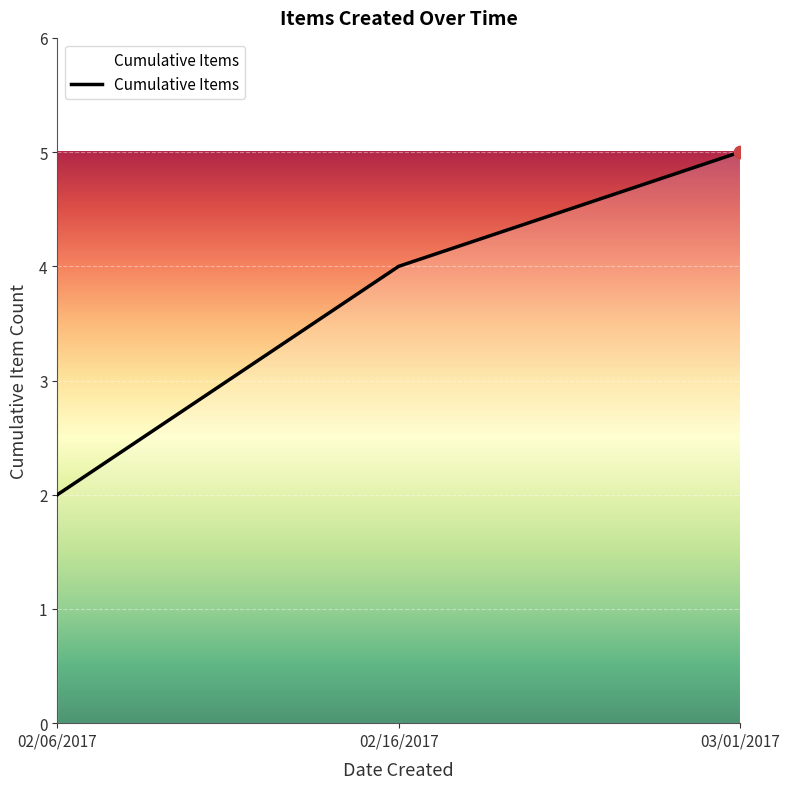

What is the change in value from 02/16/2017 to 03/01/2017?

+1